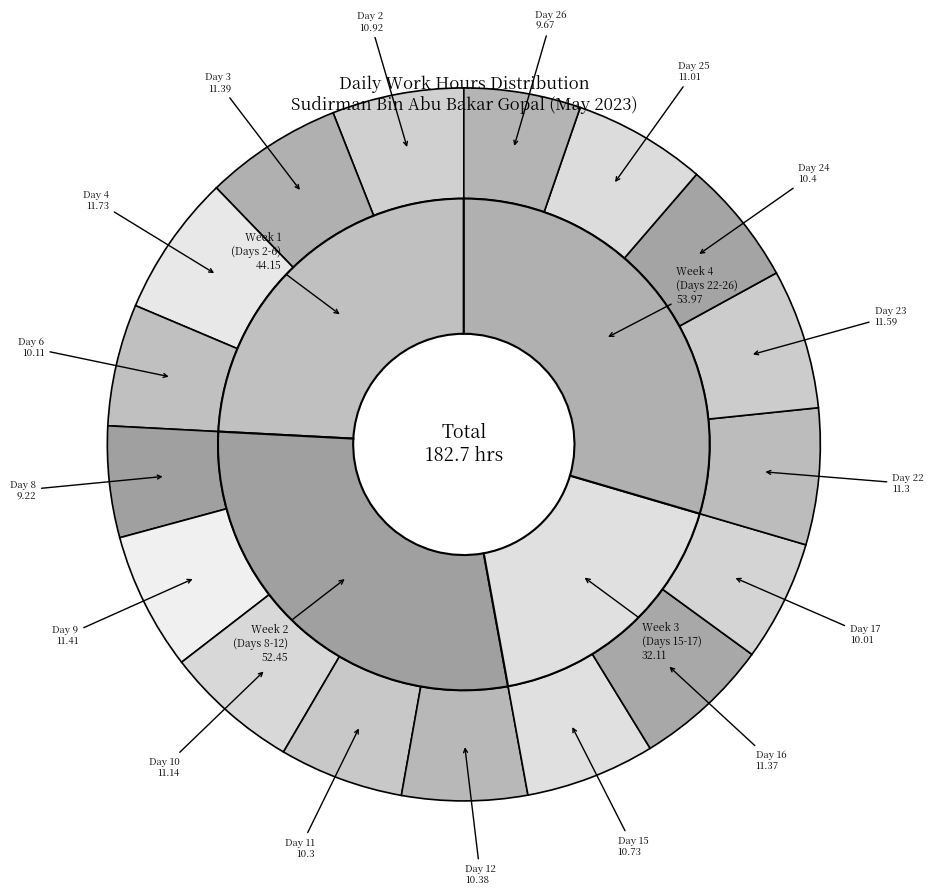

Does Day 10 represent more than half of the total?

No